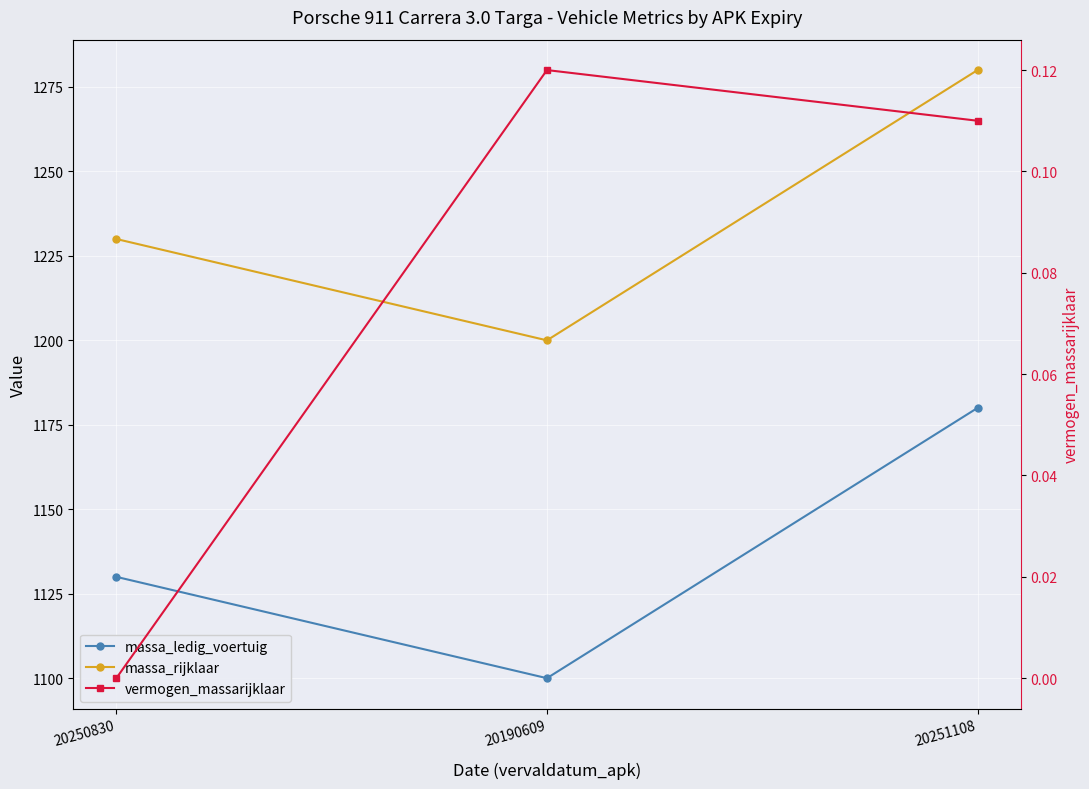

At which label is massa_ledig_voertuig closest to 1140?

20250830